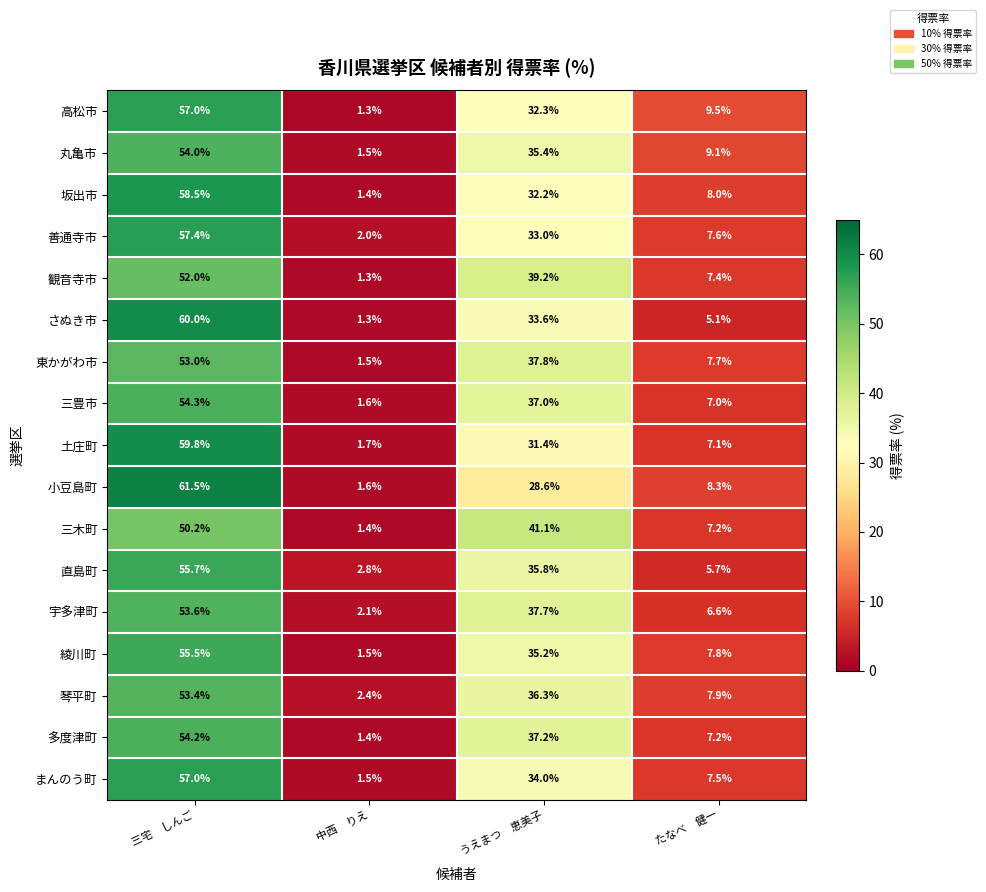

What is the total value across all series at 中西　りえ?

28.3